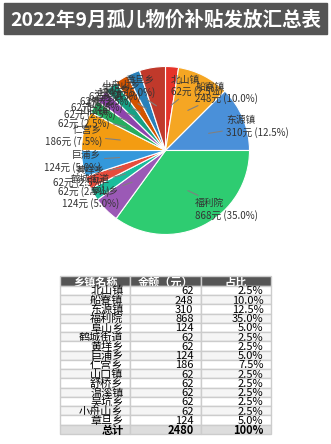

What percentage is NOT represented by 小舟山乡?

97.5%